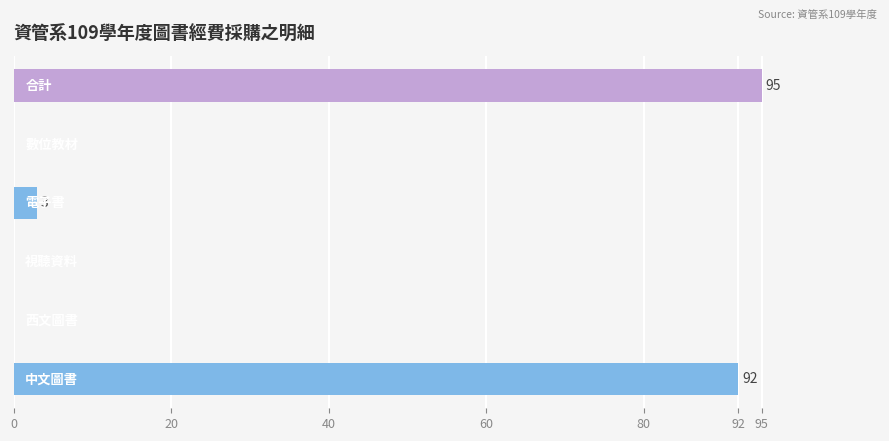

What is the sum of all values?

190